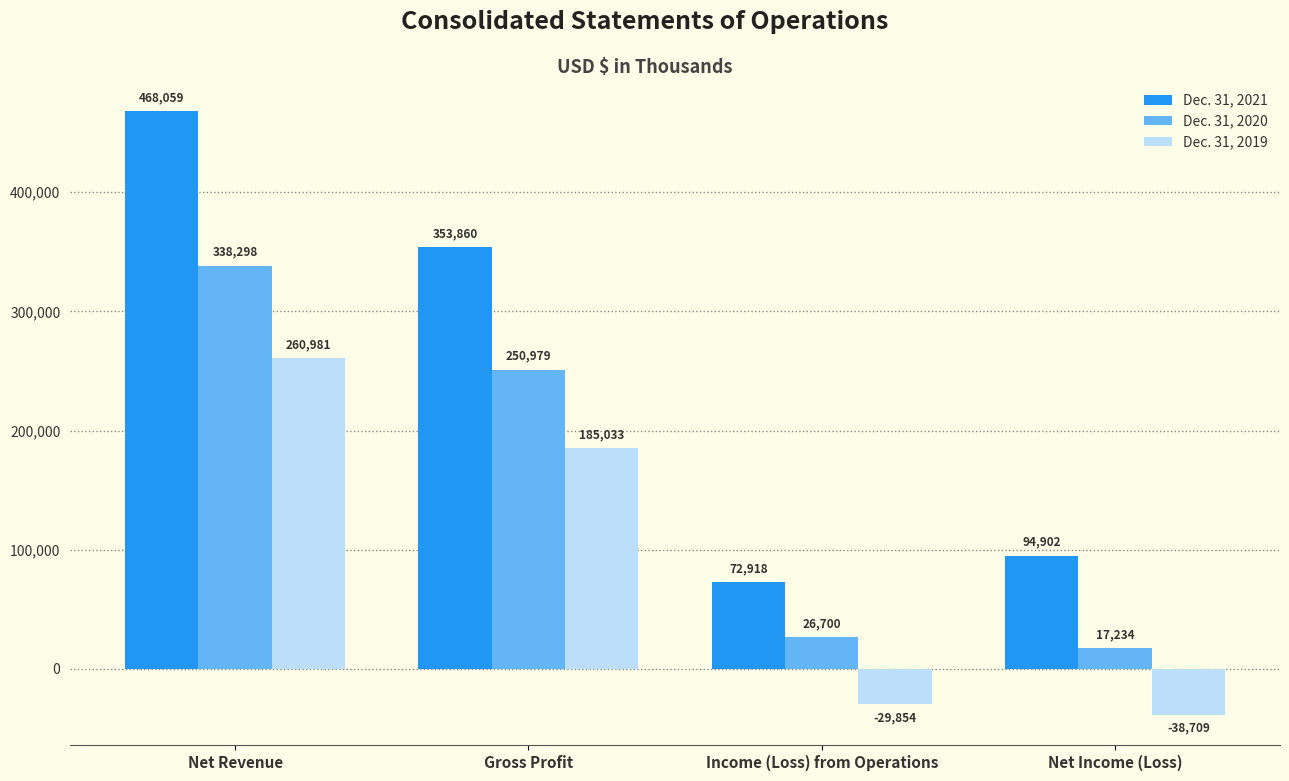

Which label corresponds to the smallest value in the chart?

Net Income (Loss)